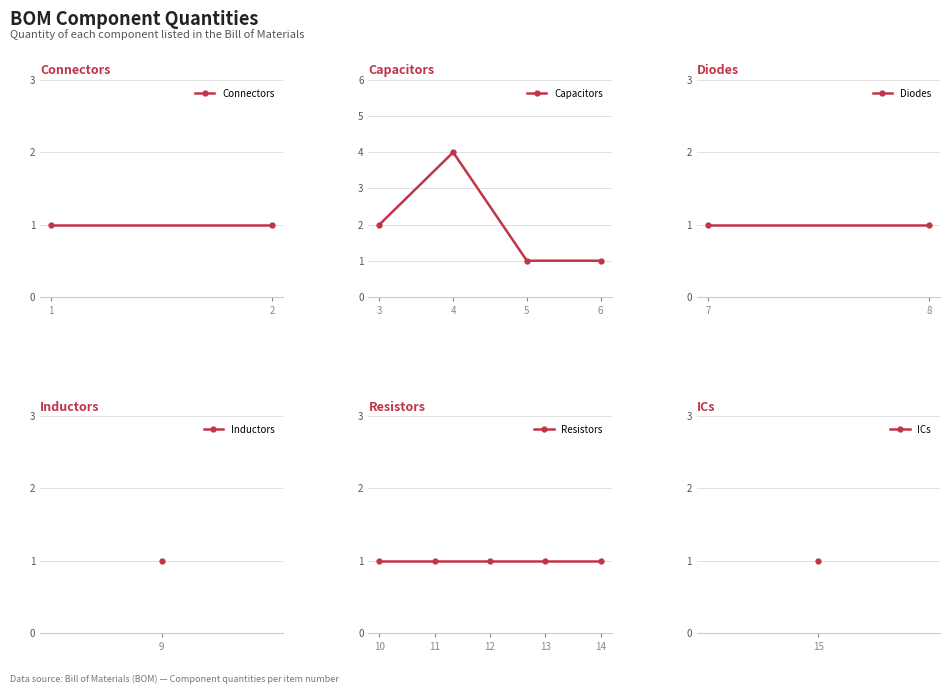

What is the value of the 8th point from the left?

1